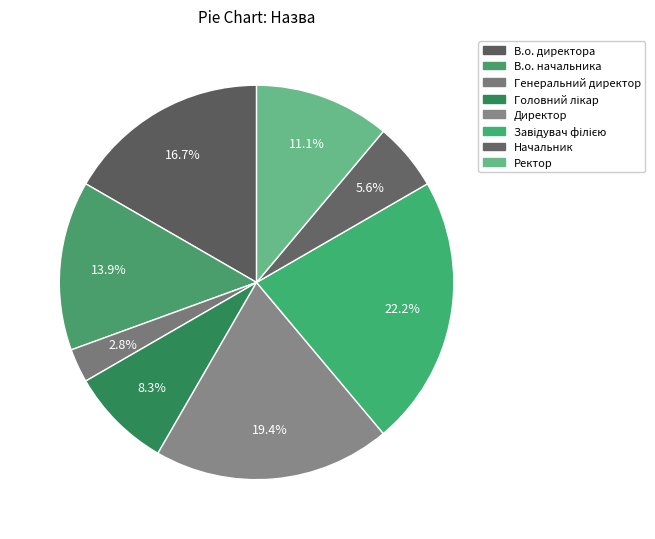

To the nearest percent, what is the average slice percentage?

12%